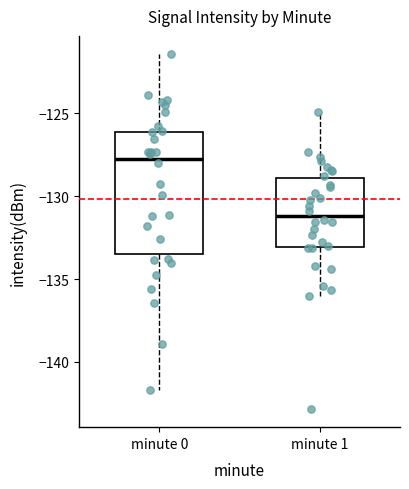

Where does the lower whisker of the box for minute 1 end on the y-axis? The values are not printed on the chart, so give them approximately, as read against the axis.

-136.0